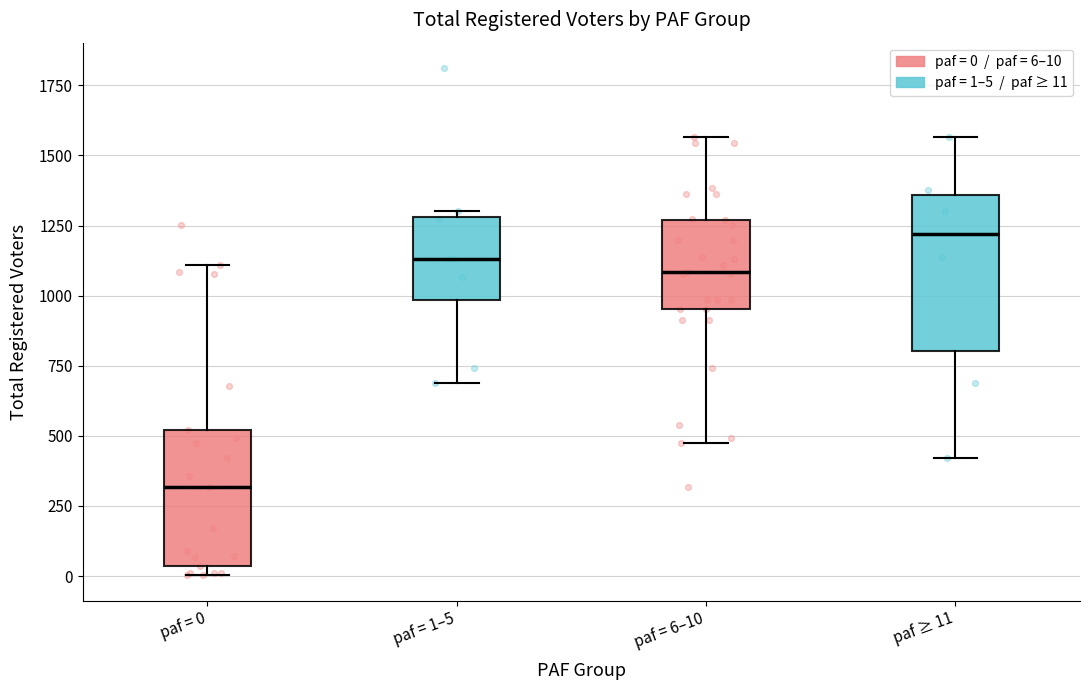

Reading left to right, read every box against the y-axis: the position of its median line, the range the box covers, and the ends of its whiskers. The values are not printed on the chart, so give them approximately, as read against the axis.

paf = 0: median 300, box 50 to 500, whiskers 0 to 1100
paf = 1–5: median 1150, box 1000 to 1300, whiskers 700 to 1300 (just above the box's upper edge)
paf = 6–10: median 1100, box 950 to 1250, whiskers 500 to 1550
paf ≥ 11: median 1200, box 800 to 1350, whiskers 400 to 1550